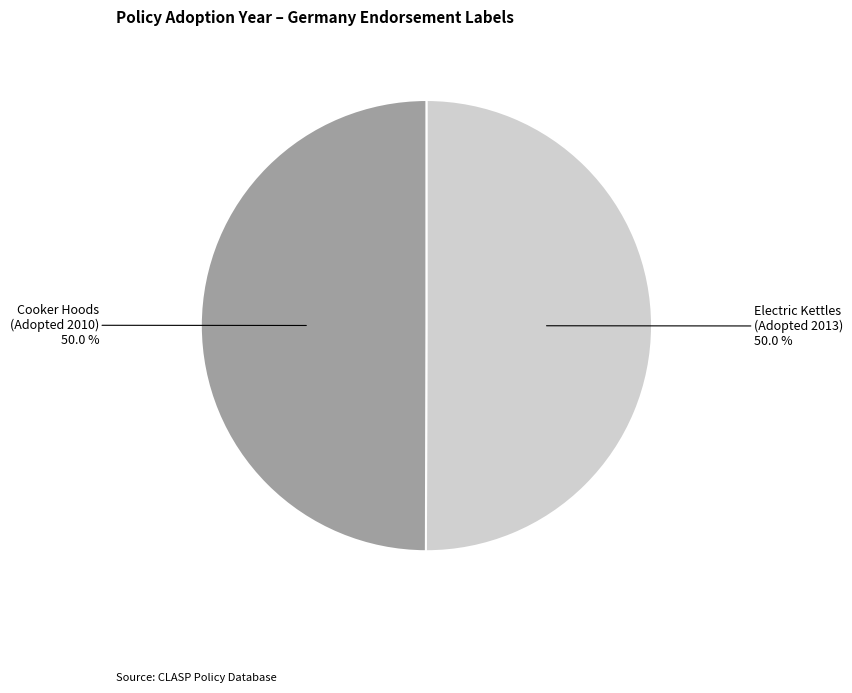

How many segments does this pie chart have?

2